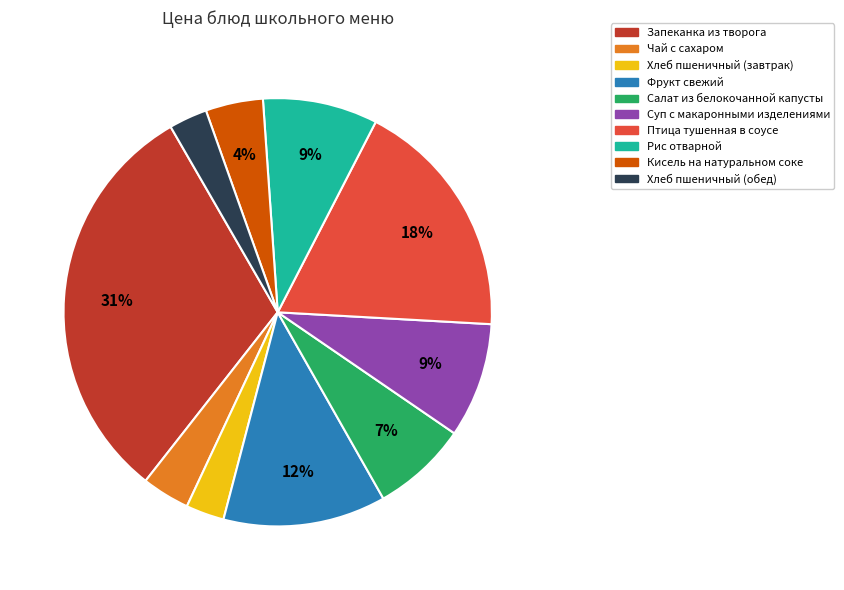

Between Чай с сахаром and Рис отварной, which is larger?

Рис отварной